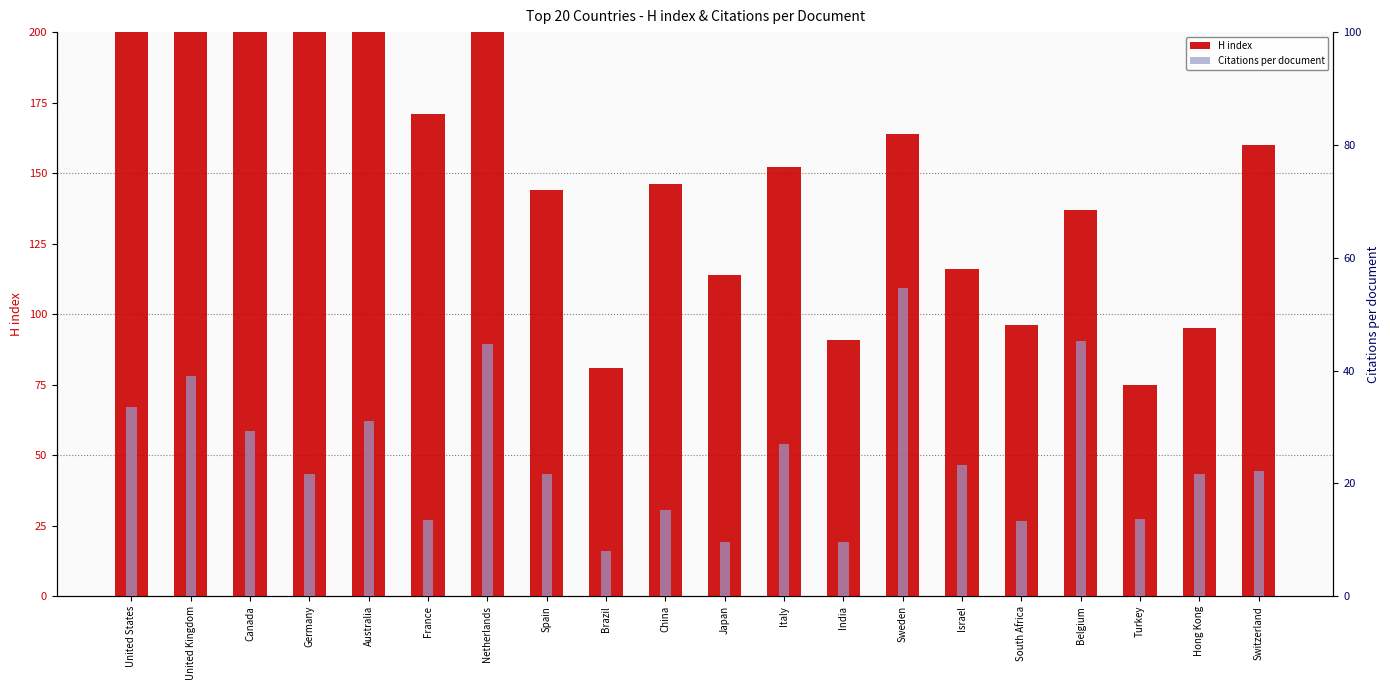

Reading left to right, what are all the values shown in this chart?

H index: United States=474.0	United Kingdom=321.0	Canada=216.0	Germany=224.0	Australia=222.0	France=171.0	Netherlands=233.0	Spain=144.0	Brazil=81.0	China=146.0	Japan=114.0	Italy=152.0	India=91.0	Sweden=164.0	Israel=116.0	South Africa=96.0	Belgium=137.0	Turkey=75.0	Hong Kong=95.0	Switzerland=160.0
Citations per document: United States=33.5	United Kingdom=39.0	Canada=29.2	Germany=21.7	Australia=31.0	France=13.4	Netherlands=44.7	Spain=21.7	Brazil=8.1	China=15.3	Japan=9.5	Italy=26.9	India=9.7	Sweden=54.7	Israel=23.2	South Africa=13.4	Belgium=45.3	Turkey=13.7	Hong Kong=21.7	Switzerland=22.2